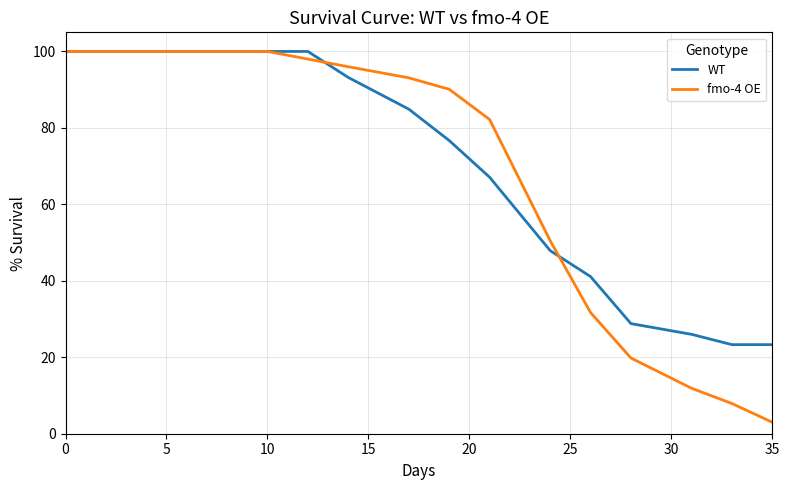

What is the difference between the maximum and second lowest values in the fmo-4 OE series?

92.1